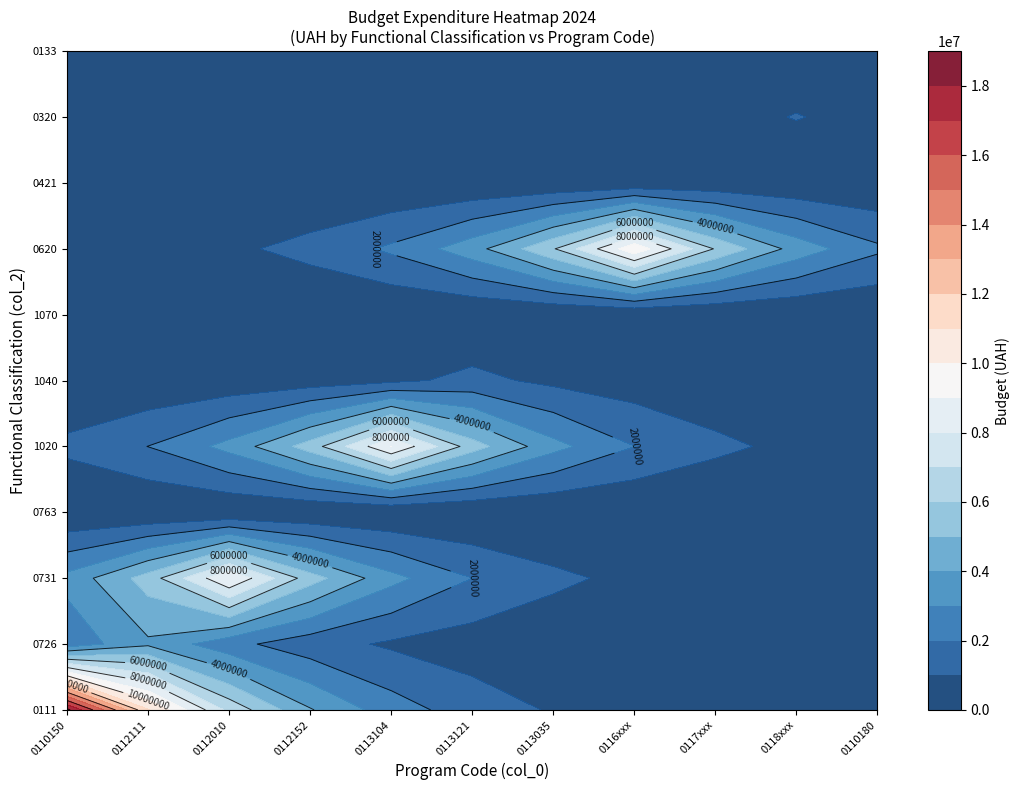

Reading left to right, list all the values displayed in this chart.

0111: 0=18292600	1=0	2=0	3=0	4=0	5=0	6=0	7=0	8=0	9=0	10=0
0726: 0=0	1=3818673	2=0	3=0	4=0	5=0	6=0	7=0	8=0	9=0	10=0
0731: 0=0	1=0	2=8985252	3=0	4=0	5=0	6=0	7=0	8=0	9=0	10=0
0763: 0=0	1=0	2=0	3=35000	4=0	5=0	6=0	7=0	8=0	9=0	10=0
1020: 0=0	1=0	2=0	3=0	4=9013360	5=0	6=0	7=0	8=0	9=0	10=0
1040: 0=0	1=0	2=0	3=0	4=0	5=1267000	6=0	7=0	8=0	9=0	10=0
1070: 0=0	1=0	2=0	3=0	4=0	5=0	6=30000	7=0	8=0	9=0	10=0
0620: 0=0	1=0	2=0	3=0	4=0	5=0	6=0	7=9746900	8=0	9=0	10=0
0421: 0=0	1=0	2=0	3=0	4=0	5=0	6=0	7=0	8=266136	9=0	10=0
0320: 0=0	1=0	2=0	3=0	4=0	5=0	6=0	7=0	8=0	9=1045999	10=0
0133: 0=0	1=0	2=0	3=0	4=0	5=0	6=0	7=0	8=0	9=0	10=502300